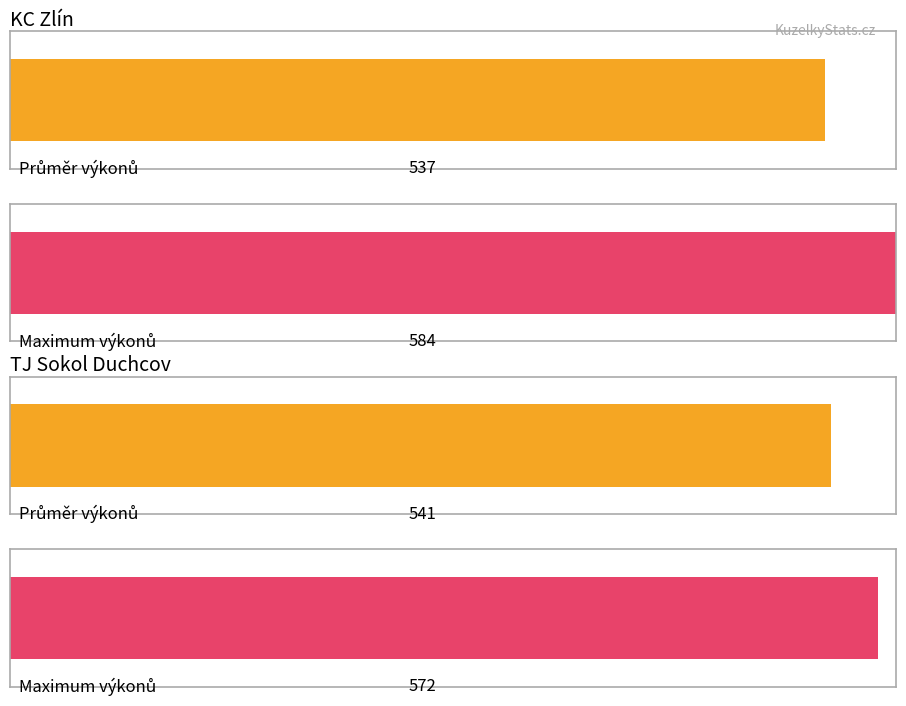

Is it true that Plné (Domácí) equals 585 at Jankových?

False